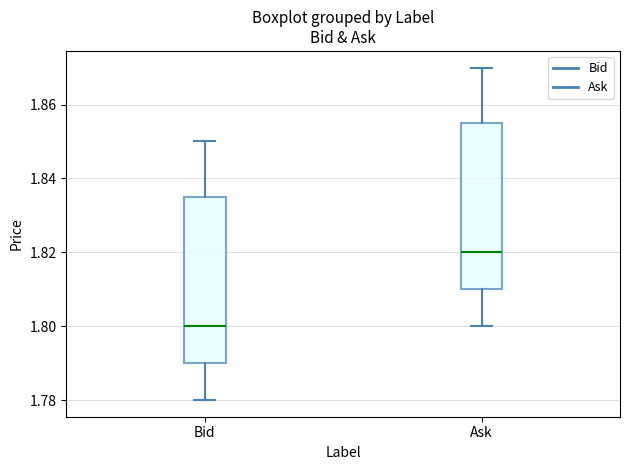

Reading left to right, transcribe this box plot: for each box, give where its median line is, the range the box spans, and where its two whiskers end, as read against the y-axis. The values are not printed on the chart, so give them approximately, as read against the axis.

Bid: median 1.800, box 1.790 to 1.836, whiskers 1.780 to 1.850
Ask: median 1.820, box 1.810 to 1.856, whiskers 1.800 to 1.870